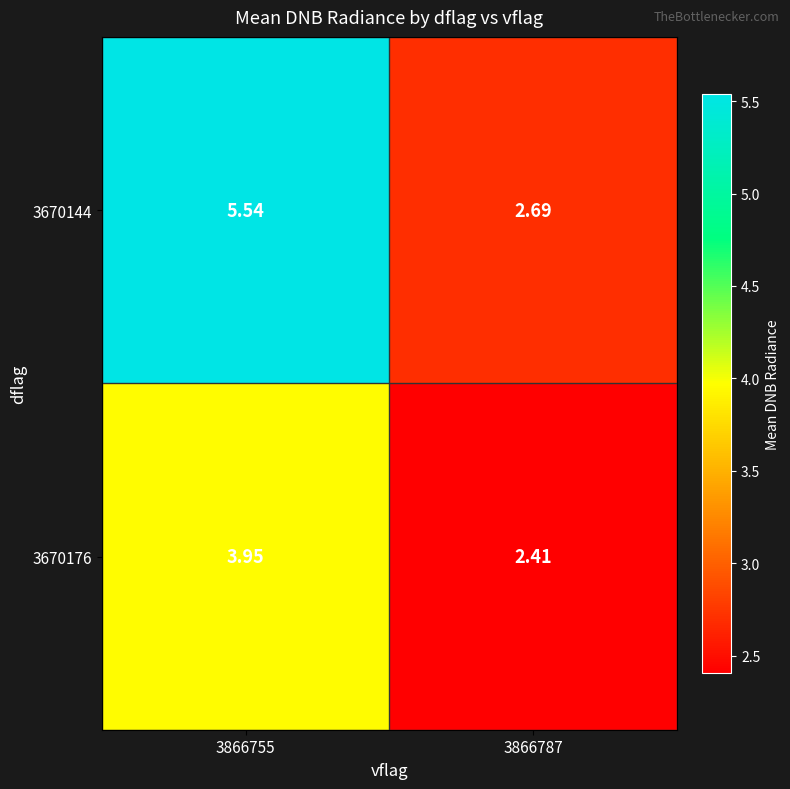

How many data points does each series have?

2